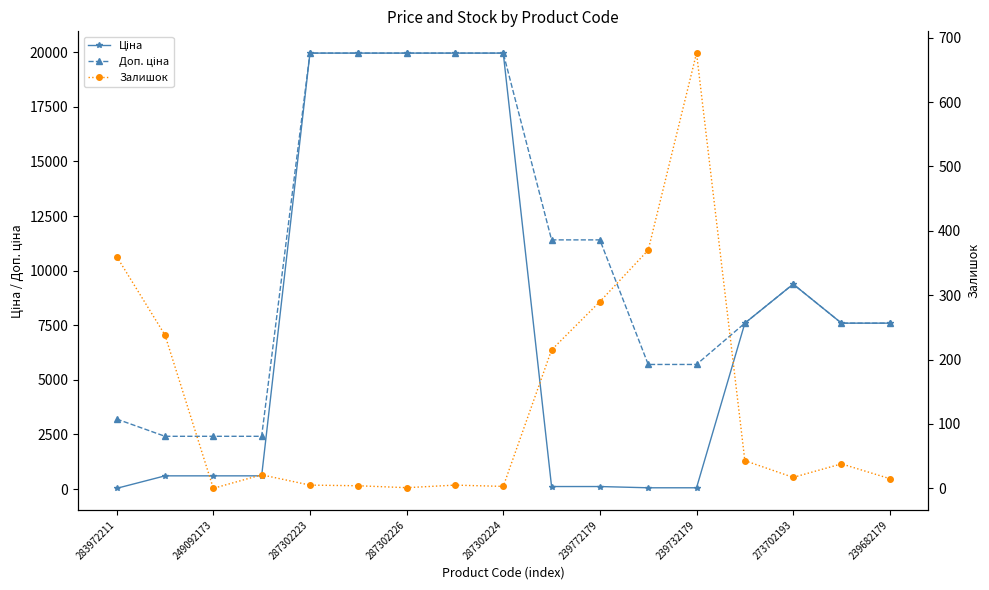

In Залишок, how many points are lower than both neighbors (excluding endpoints)?

4